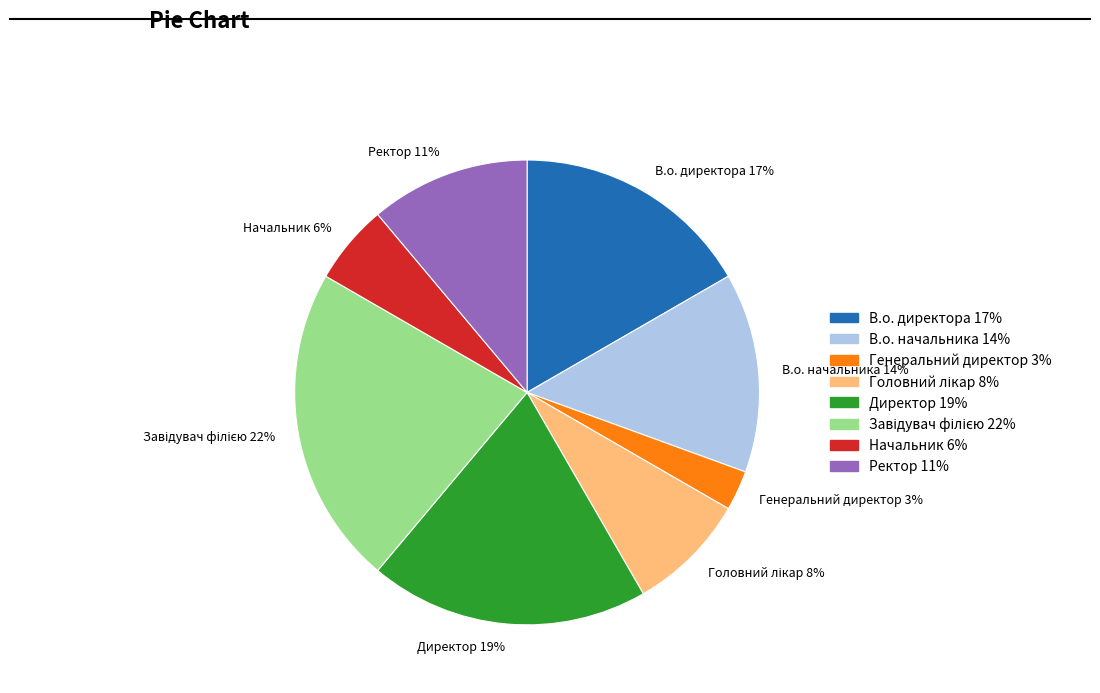

Which category has the smallest portion of the pie?

Генеральний директор